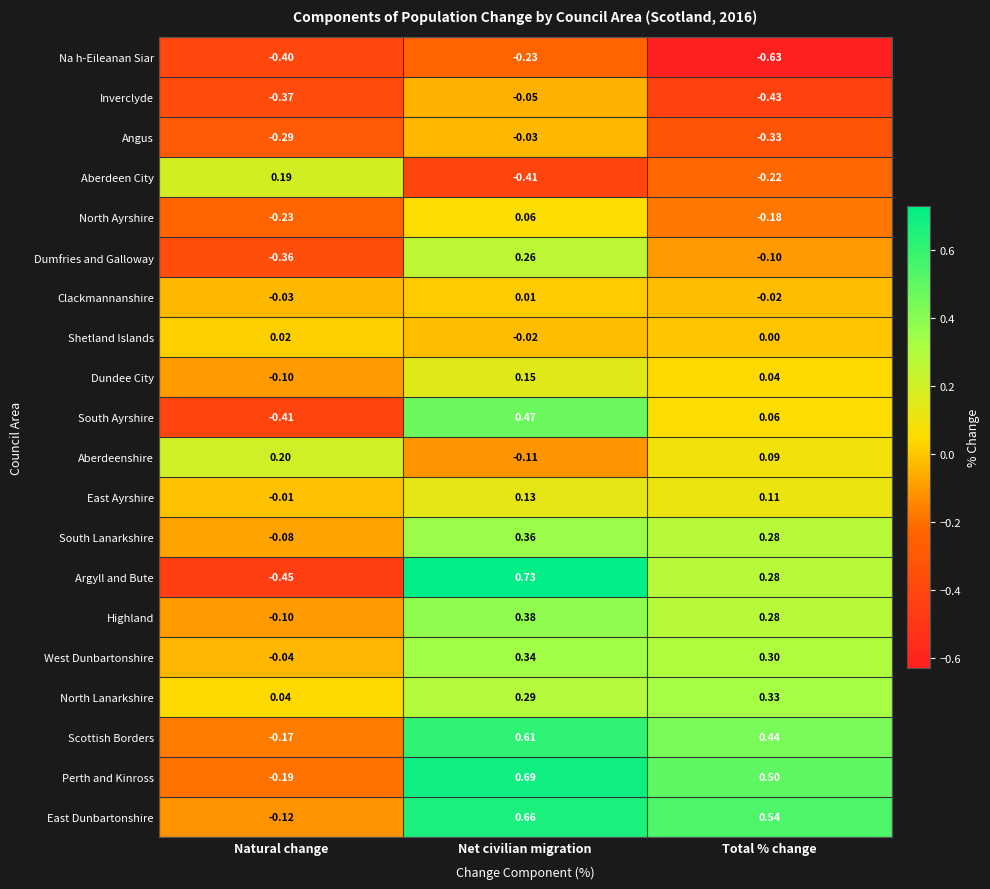

Between Natural change and Net civilian migration, which series saw the biggest shift?

Argyll and Bute